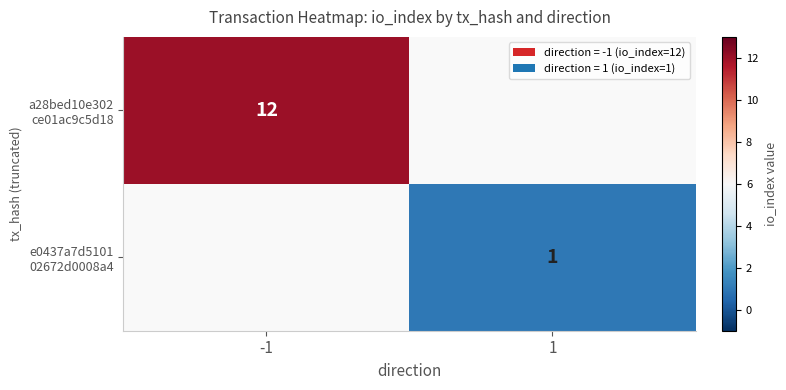

At which label does a28bed10e302 ce01ac9c5d18 reach its peak?

-1